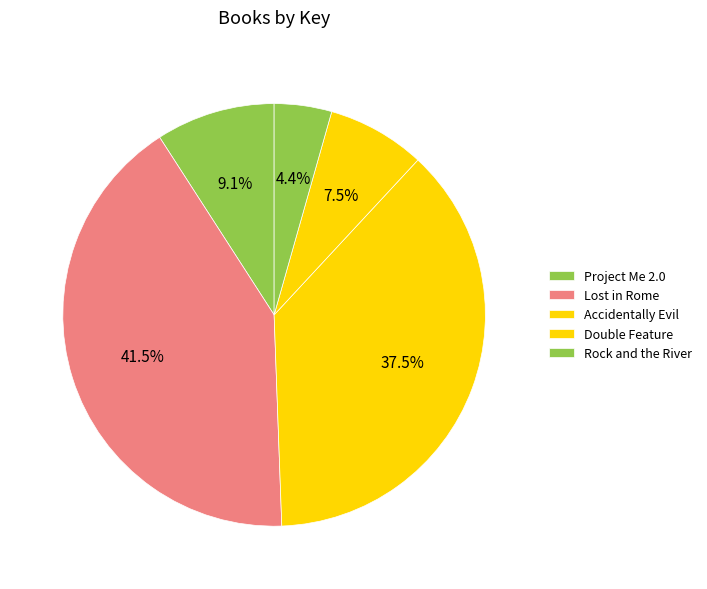

Which slice is the largest?

Lost in Rome